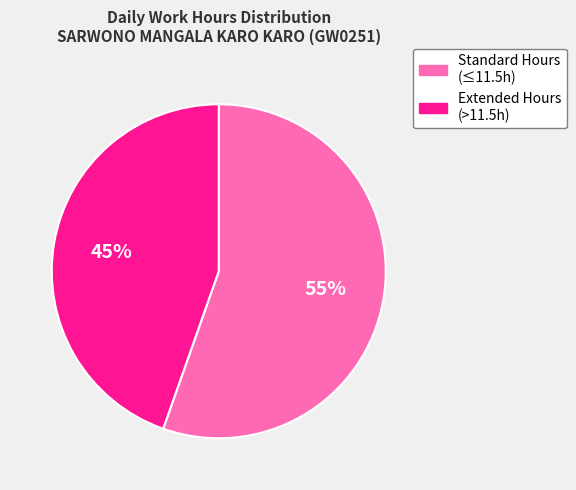

Which slice is the smallest?

Extended Hours (>11.5h)